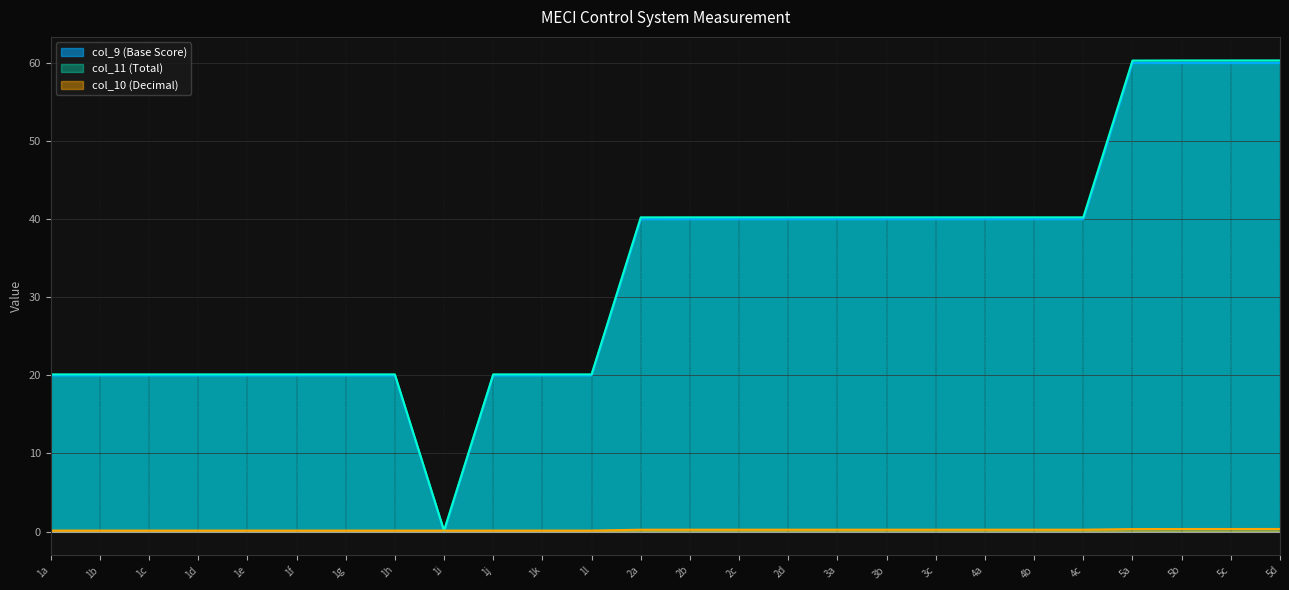

What is the maximum value shown in the chart?

60.3